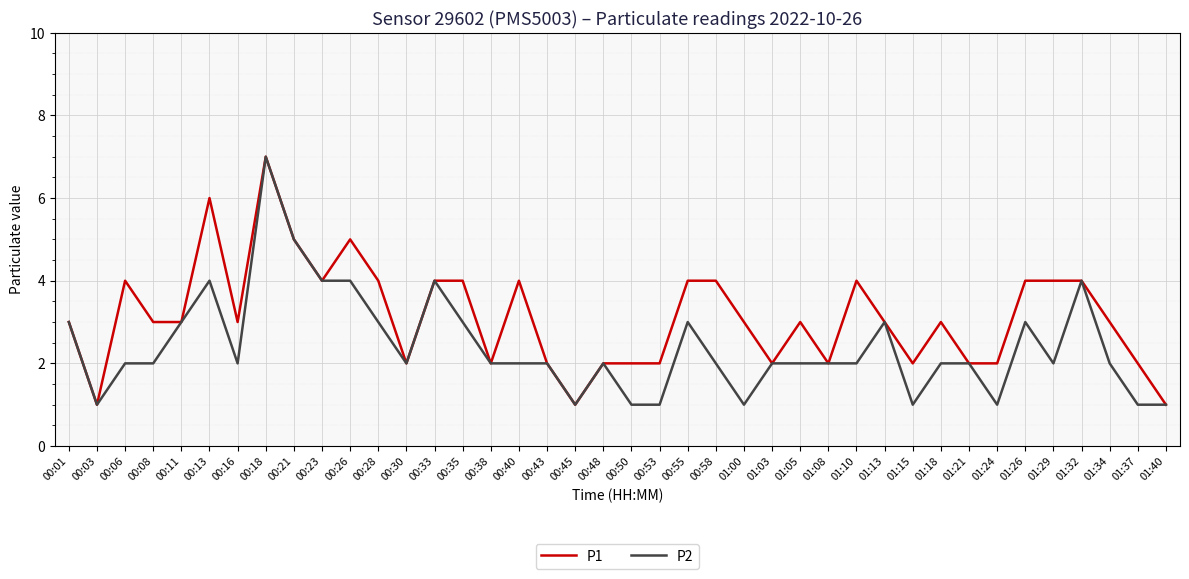

What are all the series names shown in the legend?

P1, P2